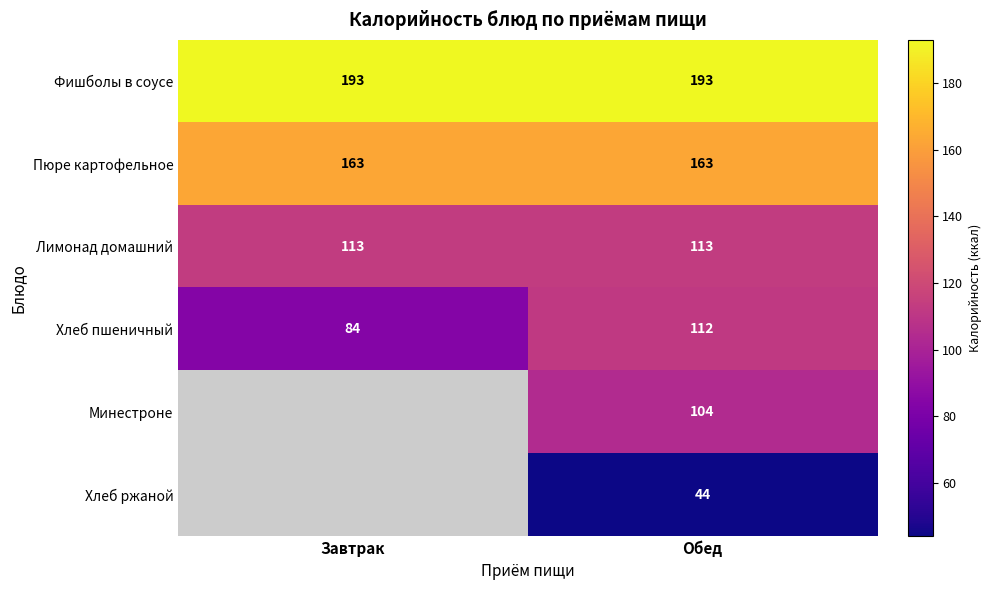

How many categories are shown in the chart?

2